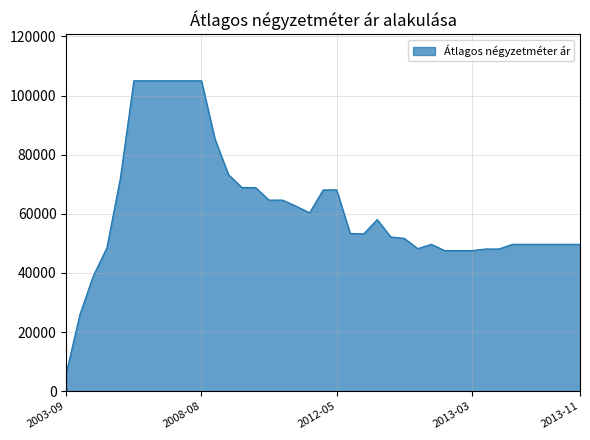

What is the smallest value displayed?

6000